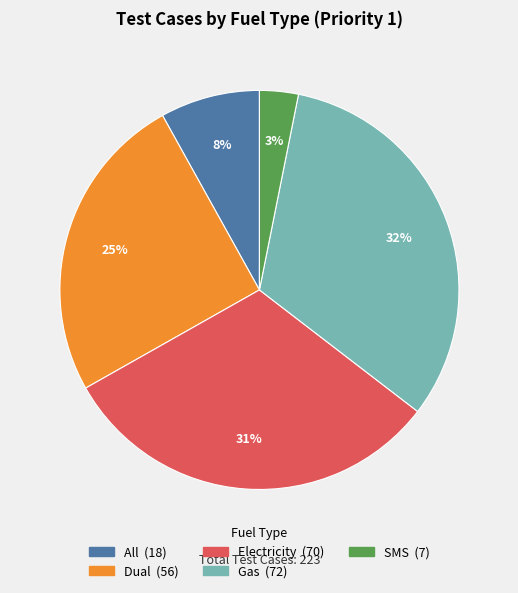

Count the number of slices in the pie.

5